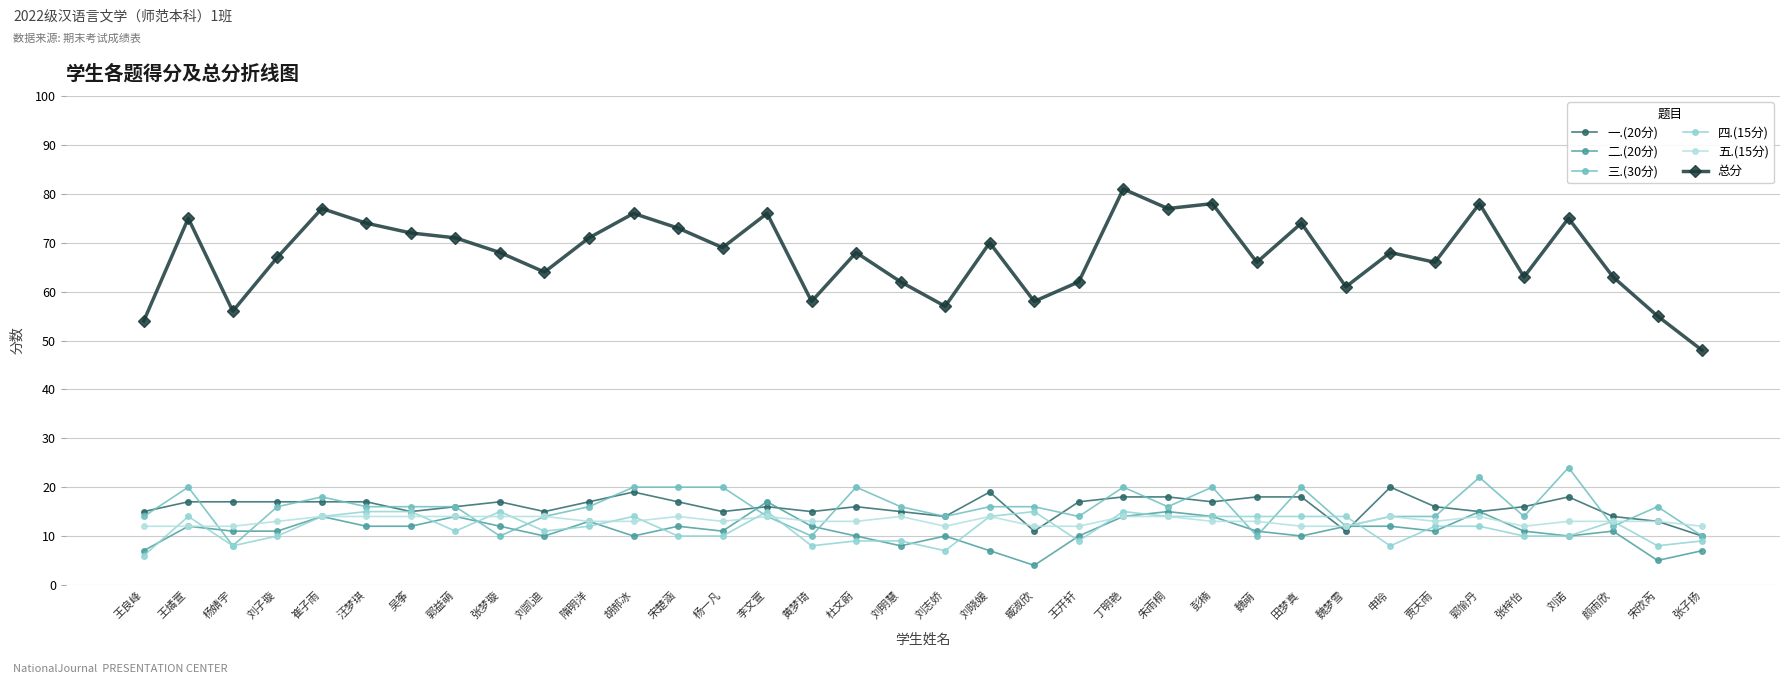

At which category does 五.(15分) reach its first local peak?

宋楚涵